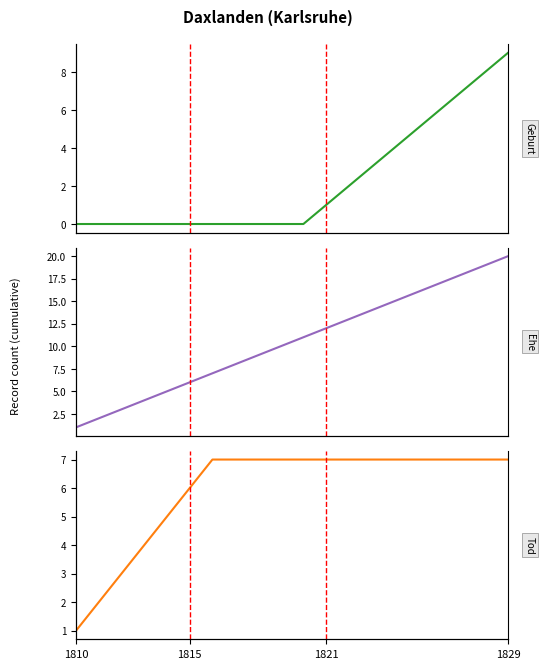

Read the Tod value at 16.

7